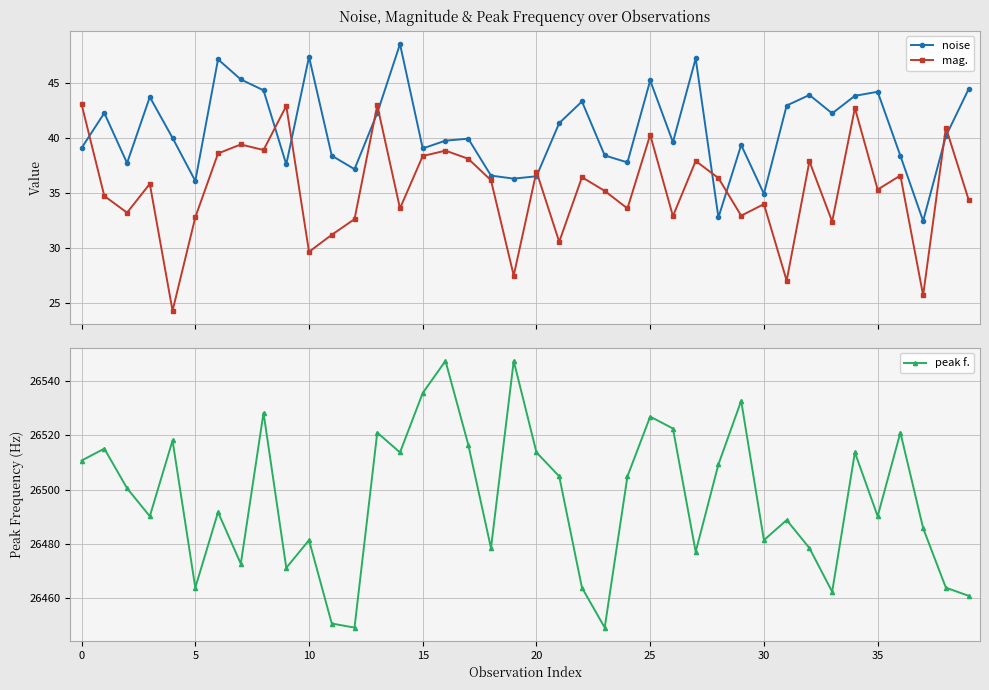

At how many categories does at least one series exceed 16638?

40